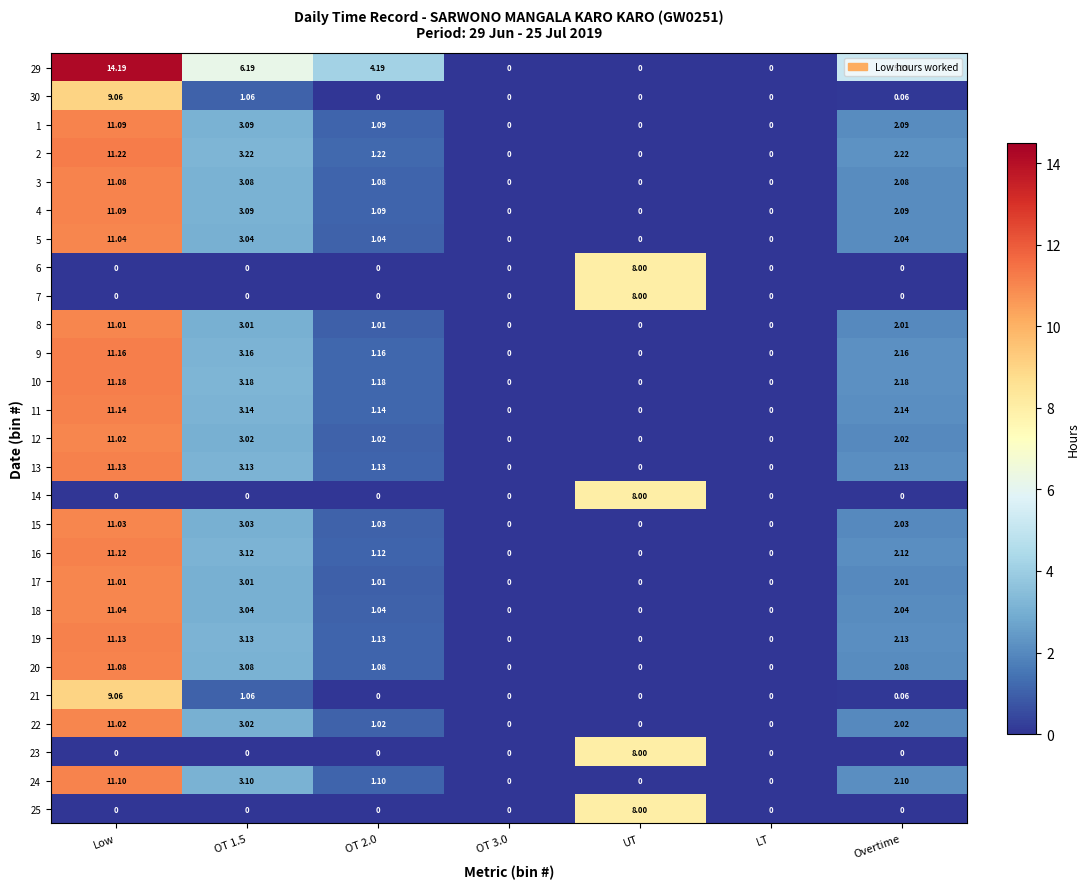

Which series has the largest range (max minus min)?

29